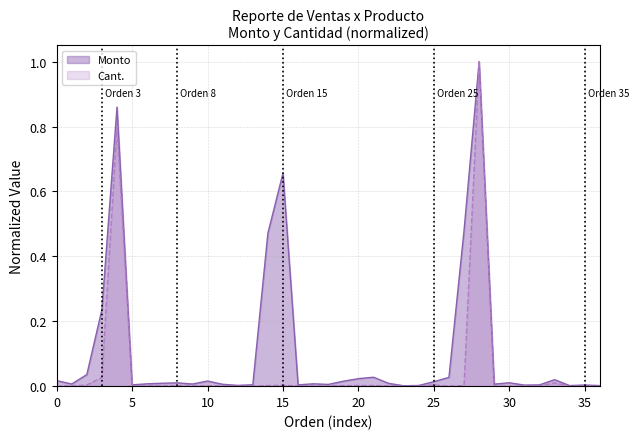

True or false: Cant. and Monto intersect in this chart.

False